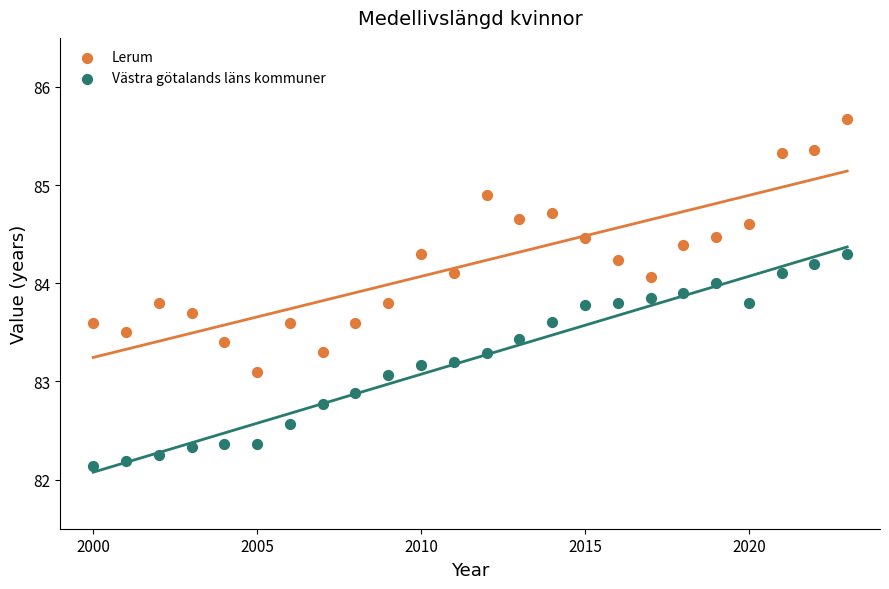

Across all data points, what is the range of Y values (max minus min)?

3.5